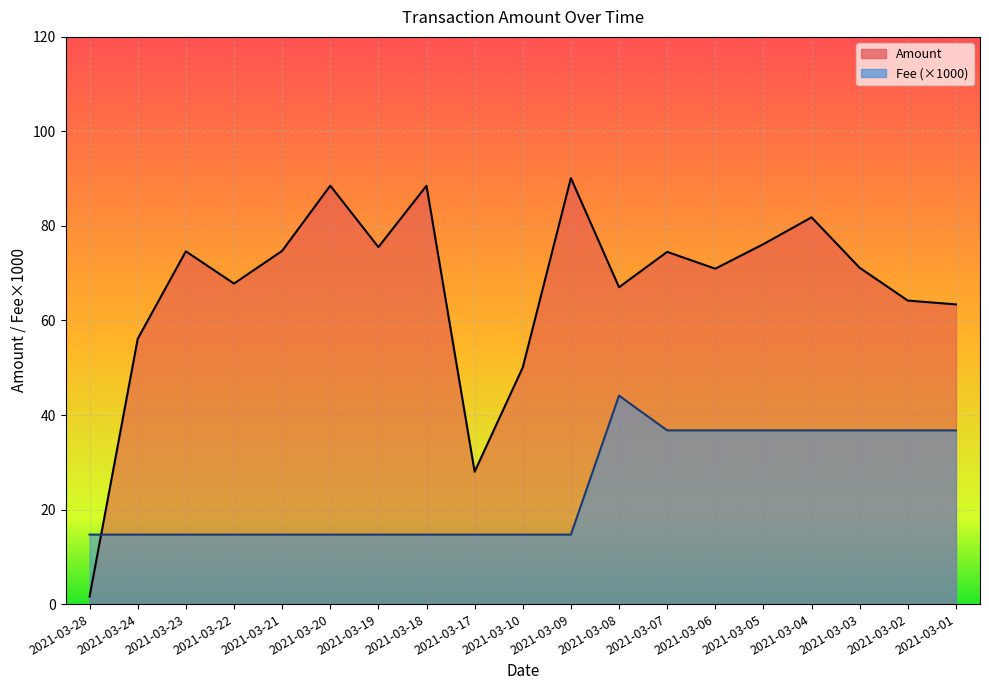

Between which two adjacent categories do Fee and Amount first intersect?

2021-03-28 and 2021-03-24